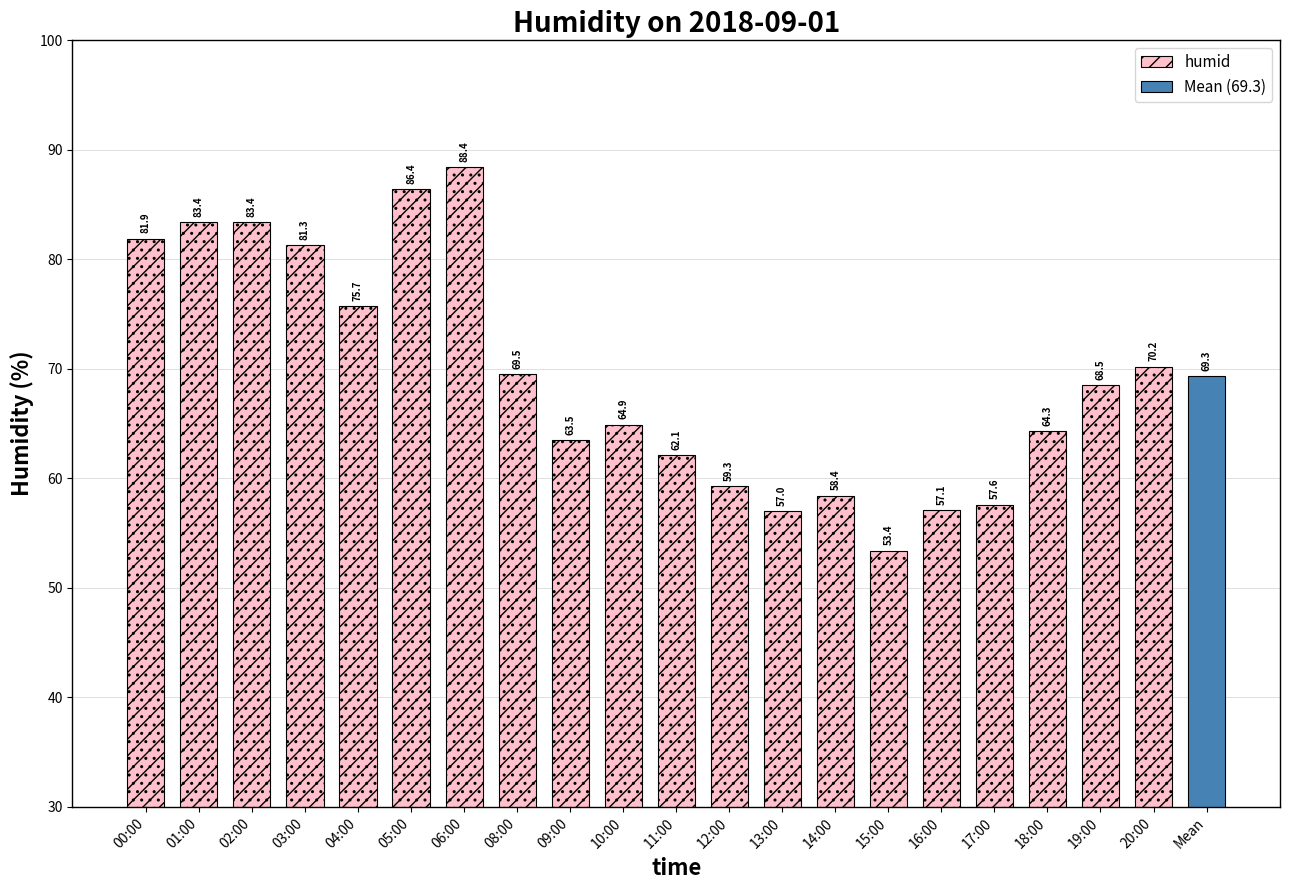

What position from the right is 02:00?

18